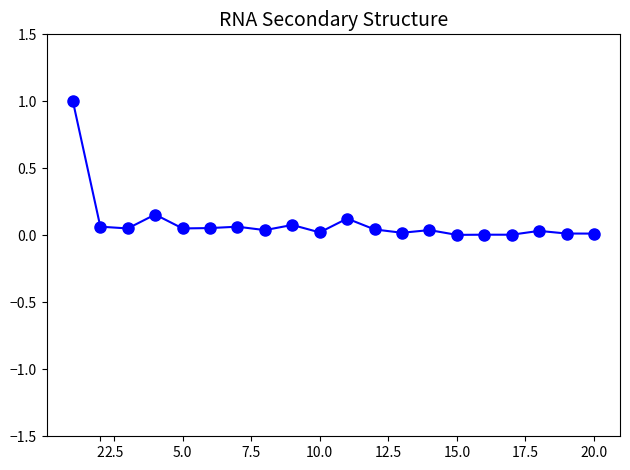

How many lines are shown in the chart?

1